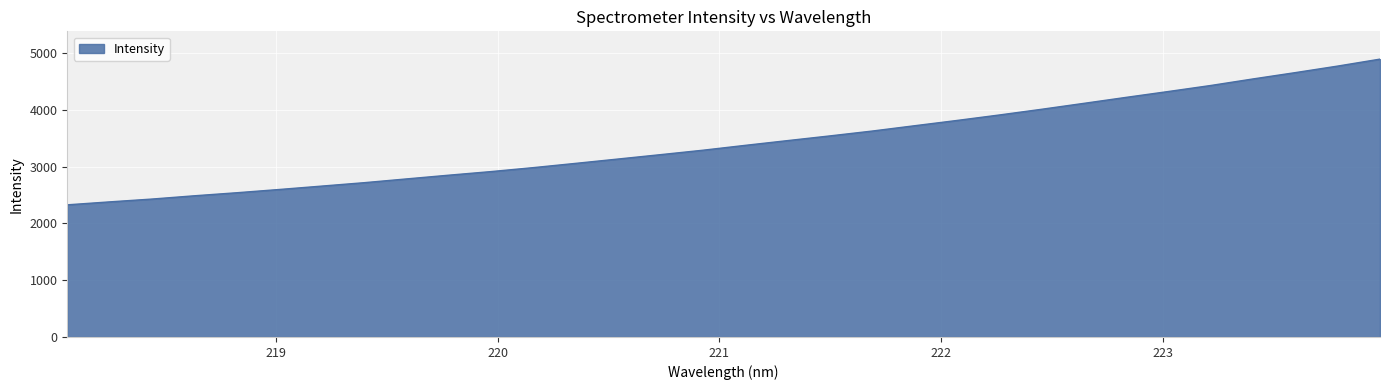

What is the smallest value displayed?

2328.2